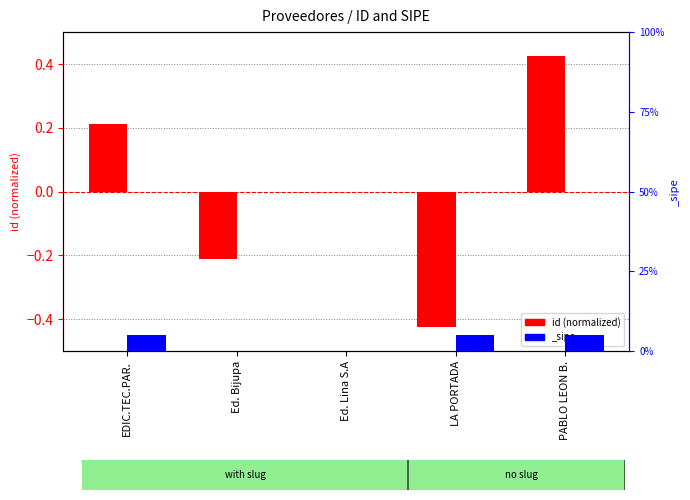

What position from the right is Ed. Bijupa?

4